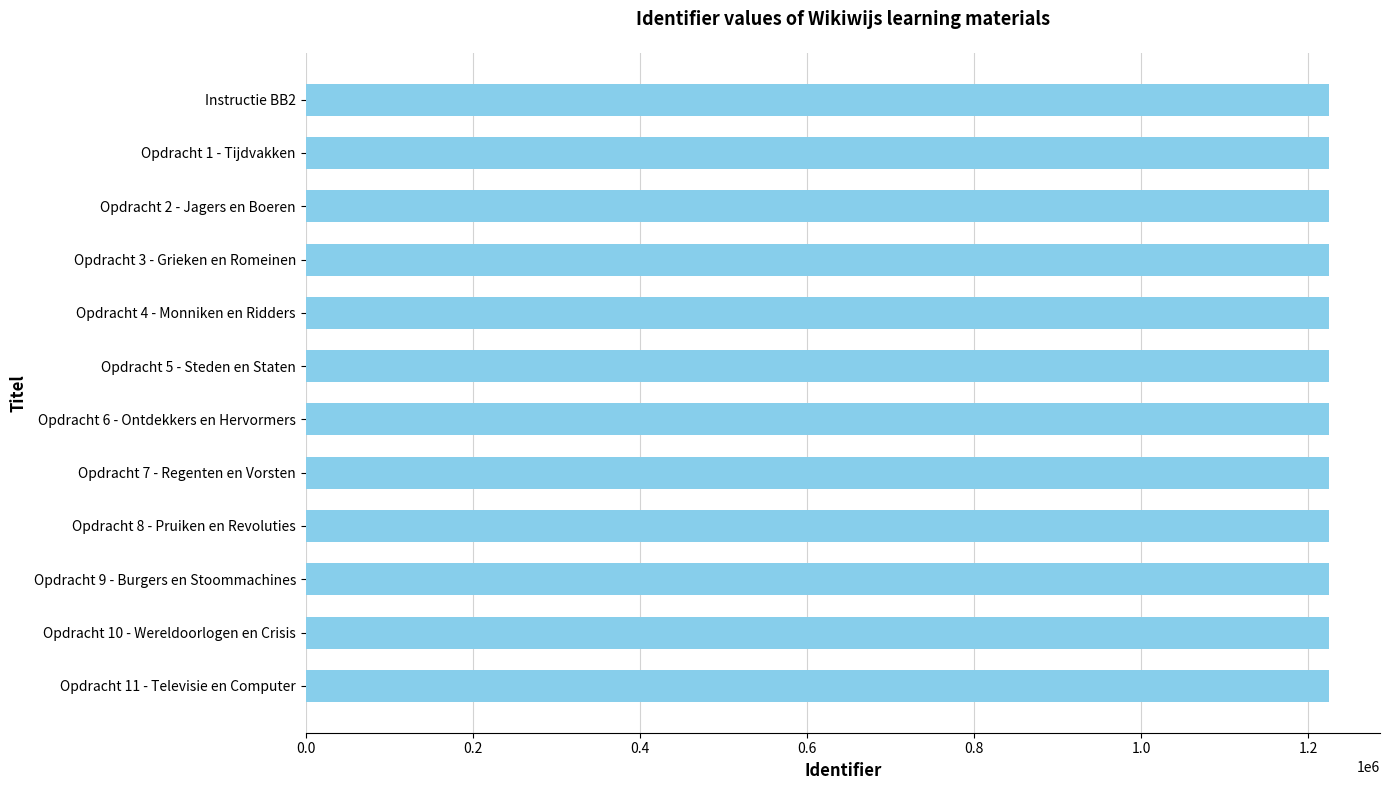

What is the ratio of the value at Opdracht 9 - Burgers en Stoommachines to the value at Opdracht 4 - Monniken en Ridders?

1.0